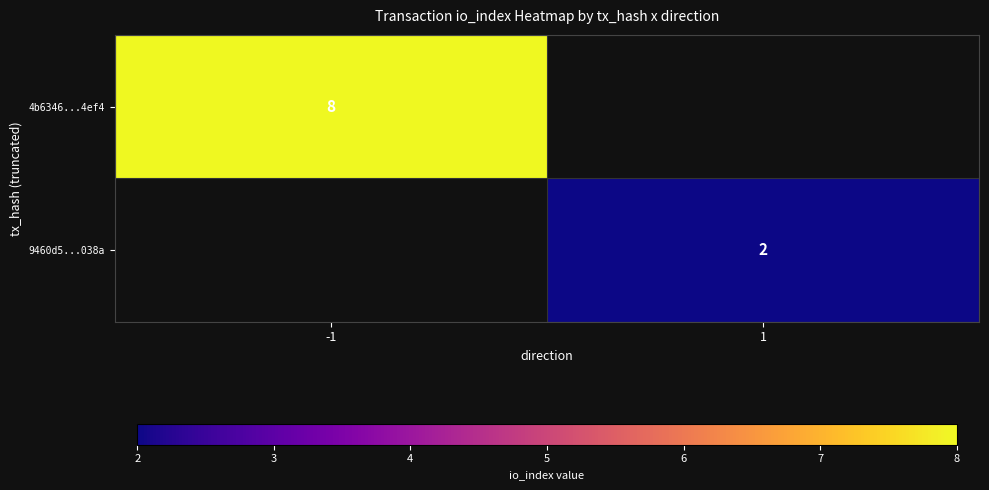

Is the value of 9460d5...038a at 1 greater than the value of 4b6346...4ef4 at -1?

No